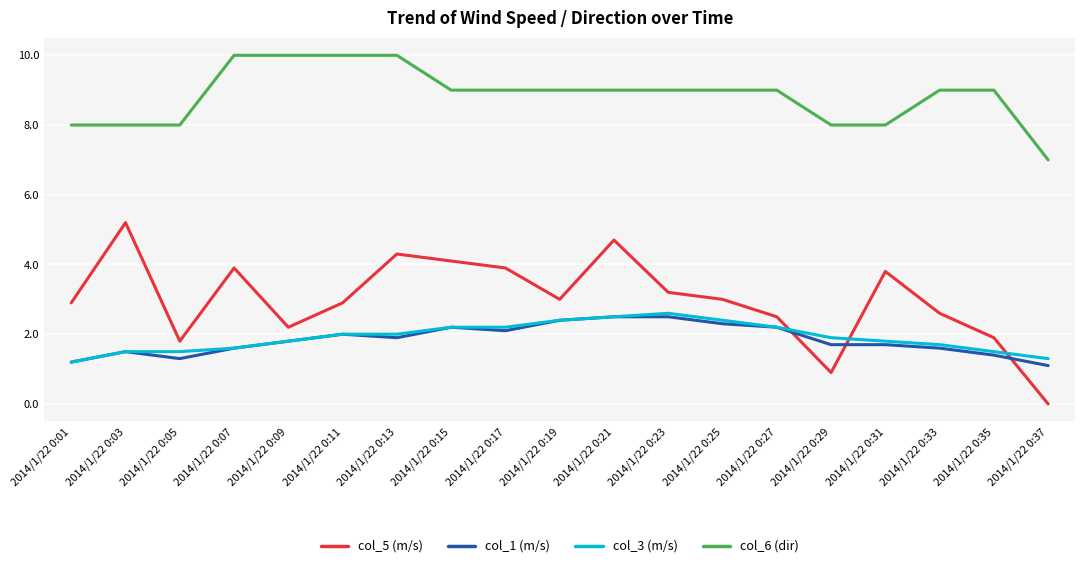

Which category has the lowest value across all series?

2014/1/22 0:37